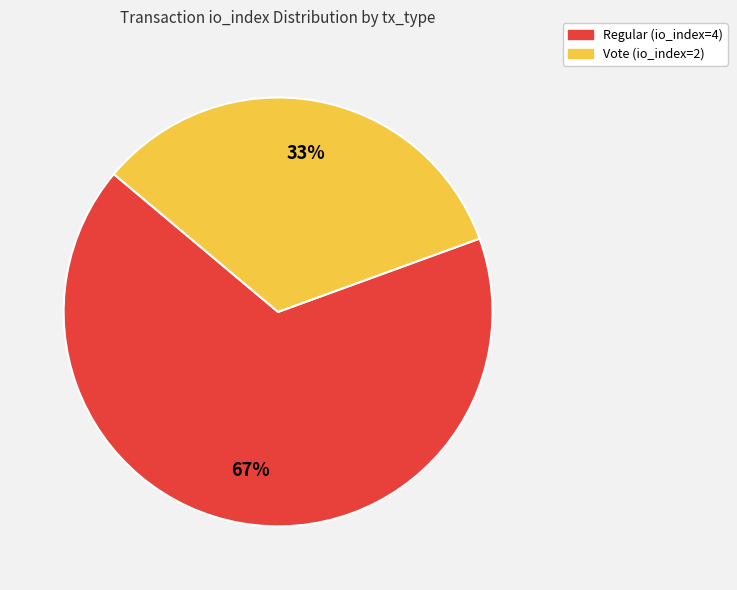

How many segments does this pie chart have?

2